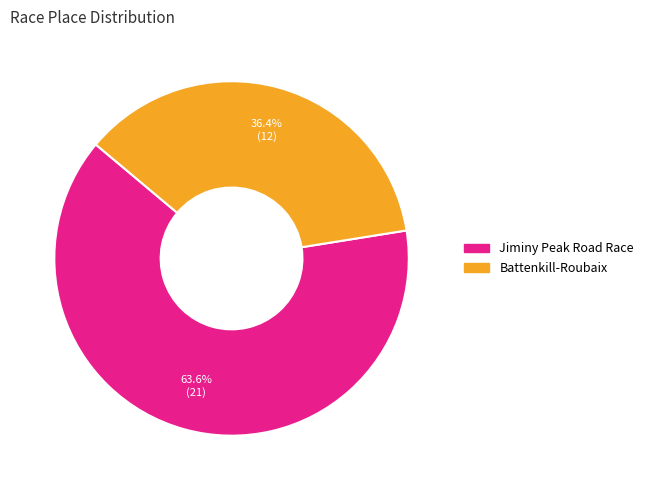

To the nearest percent, what is the difference between the Jiminy Peak Road Race and Battenkill-Roubaix slice percentages?

27%